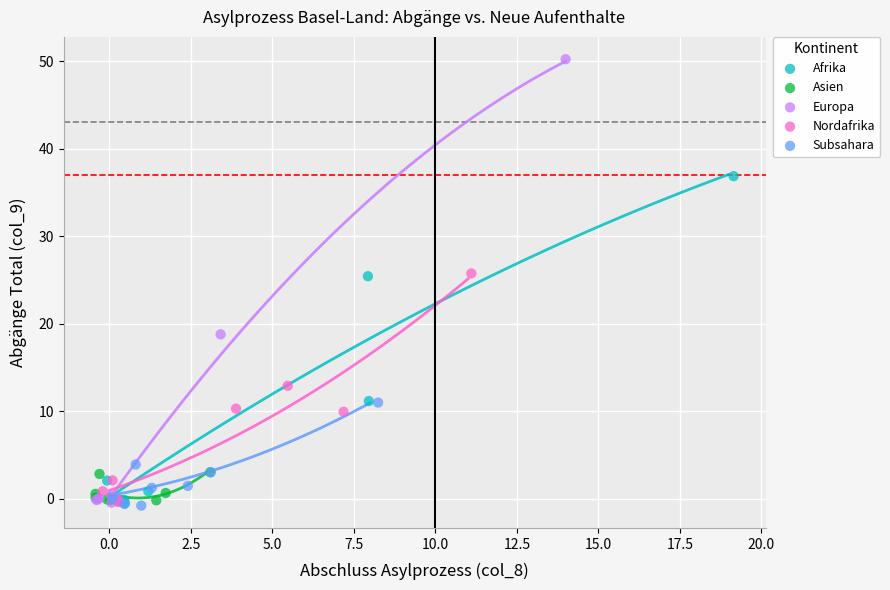

Which series has the widest spread of Y values?

Europa